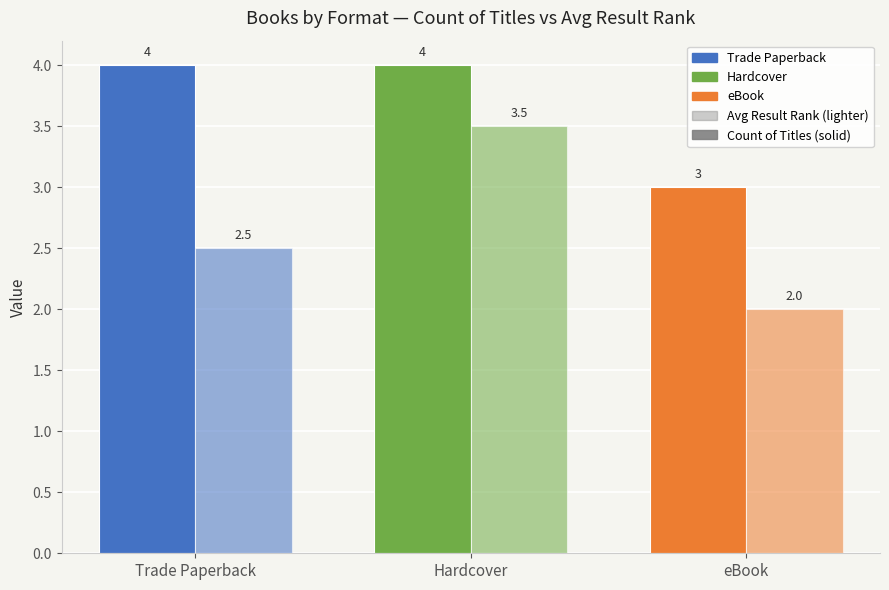

The Avg Result Rank series shows 2.5 at Trade Paperback. True or false?

True